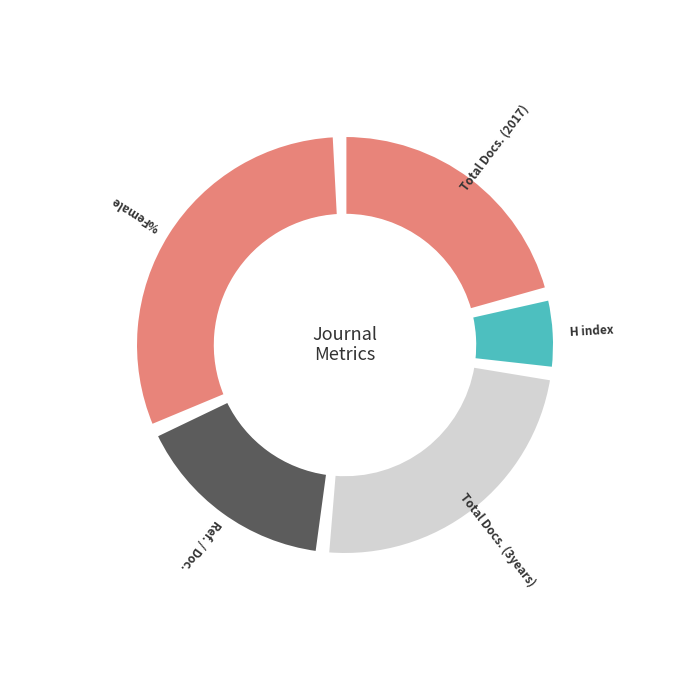

Rank the categories by value from highest to lowest.

%Female, Total Docs. (3years), Total Docs. (2017), Ref. / Doc., H index